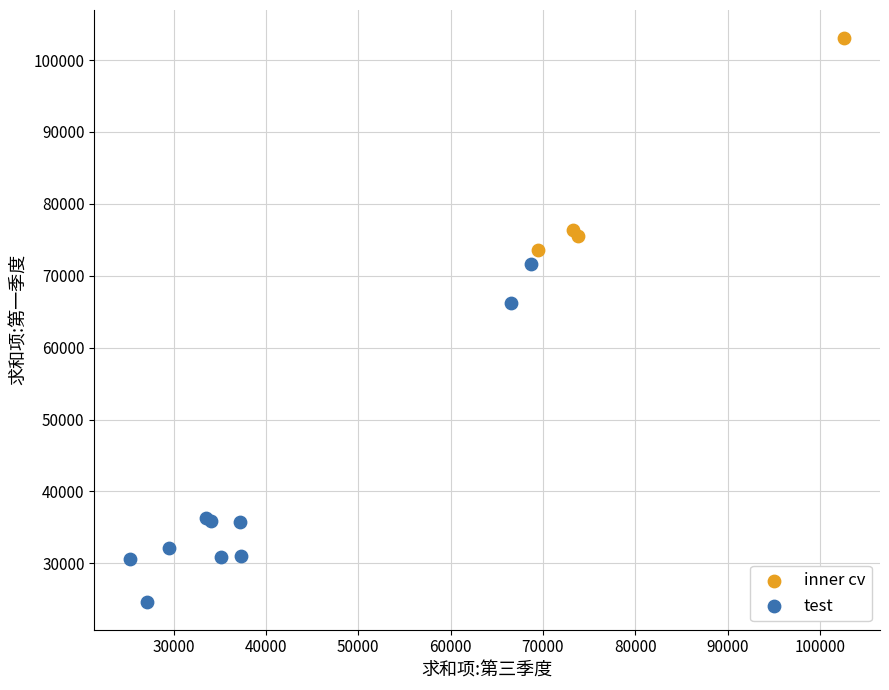

Which series contains the lowest Y value?

test